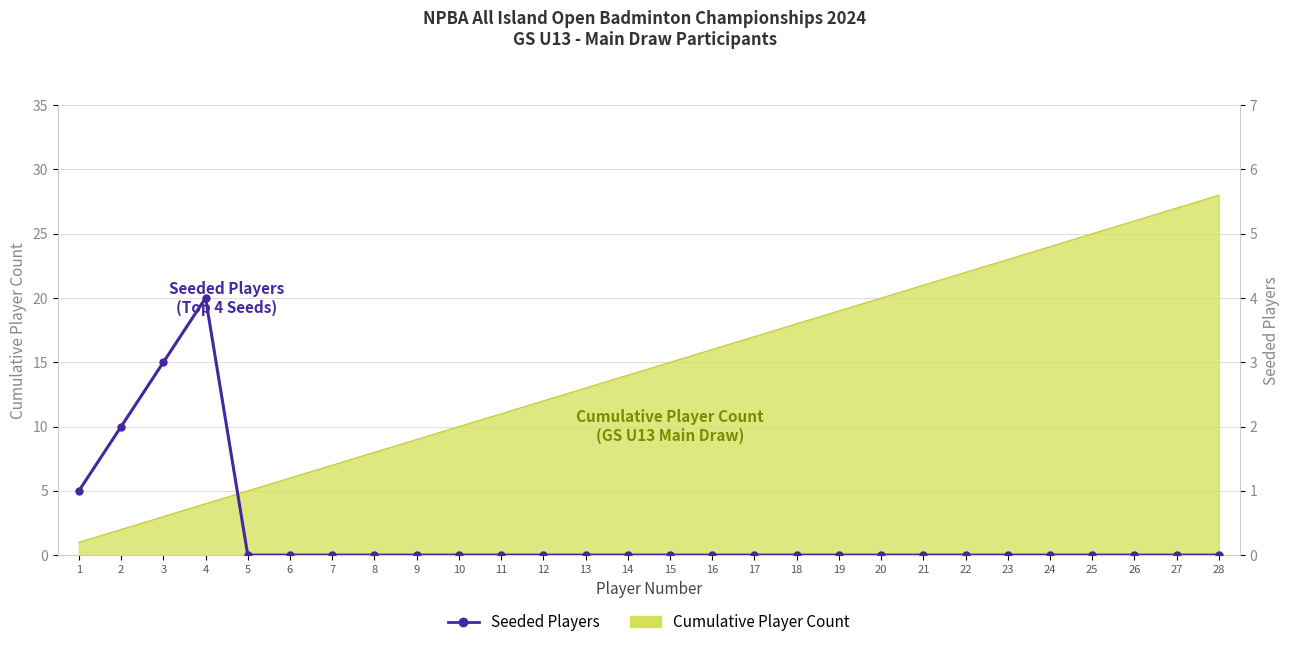

Which has a higher value, 4 or 12?

4